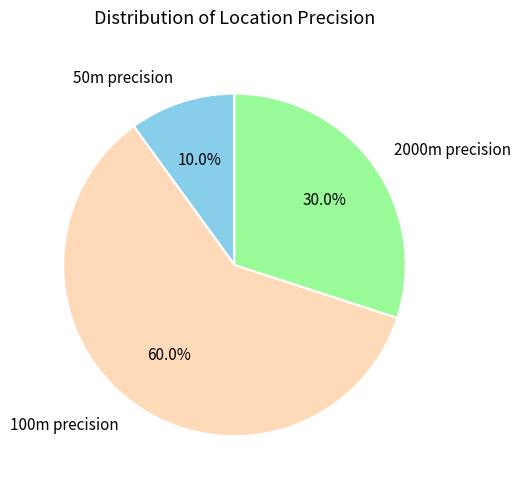

Count the number of slices in the pie.

3